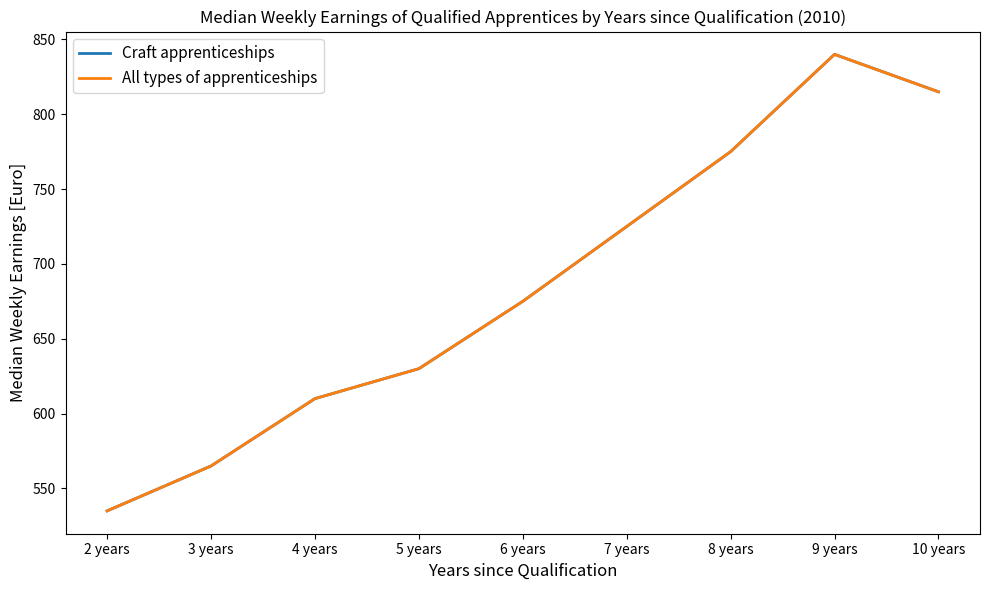

True or false: All types of apprenticeships and Craft apprenticeships intersect in this chart.

False